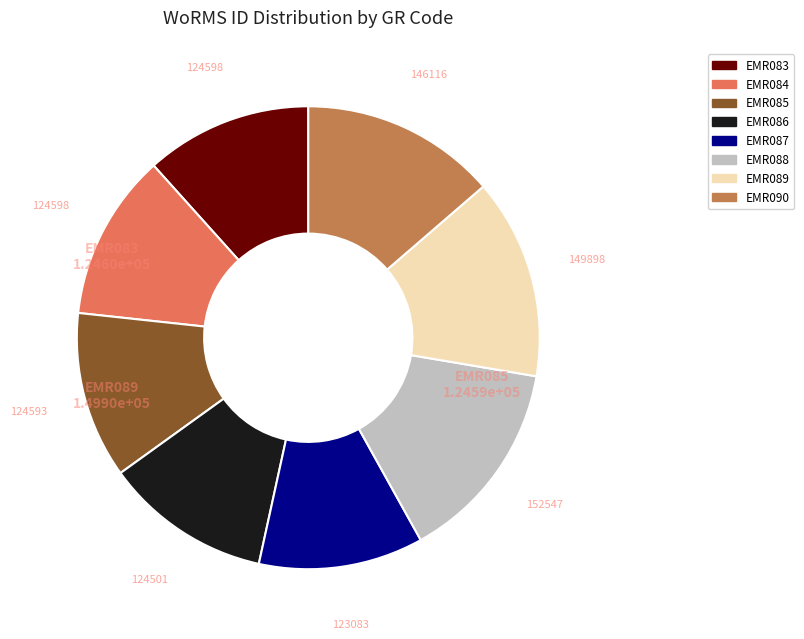

Does any single category account for the majority?

No